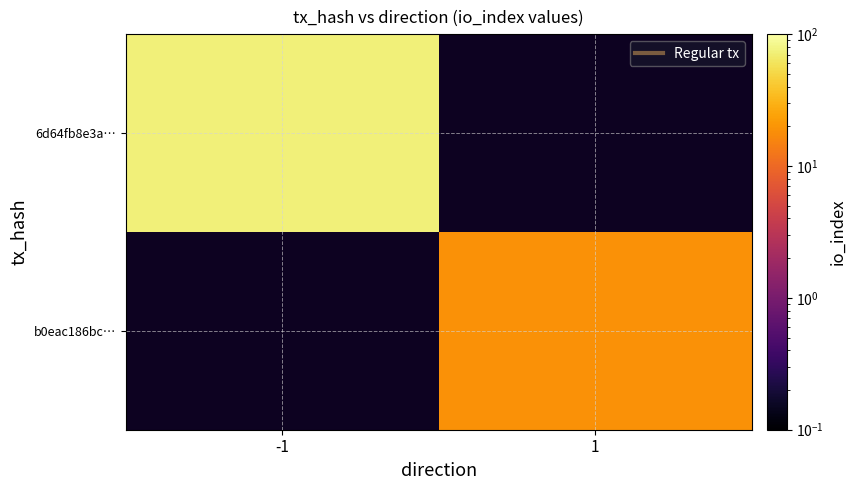

Which category has the lowest value across all series?

1